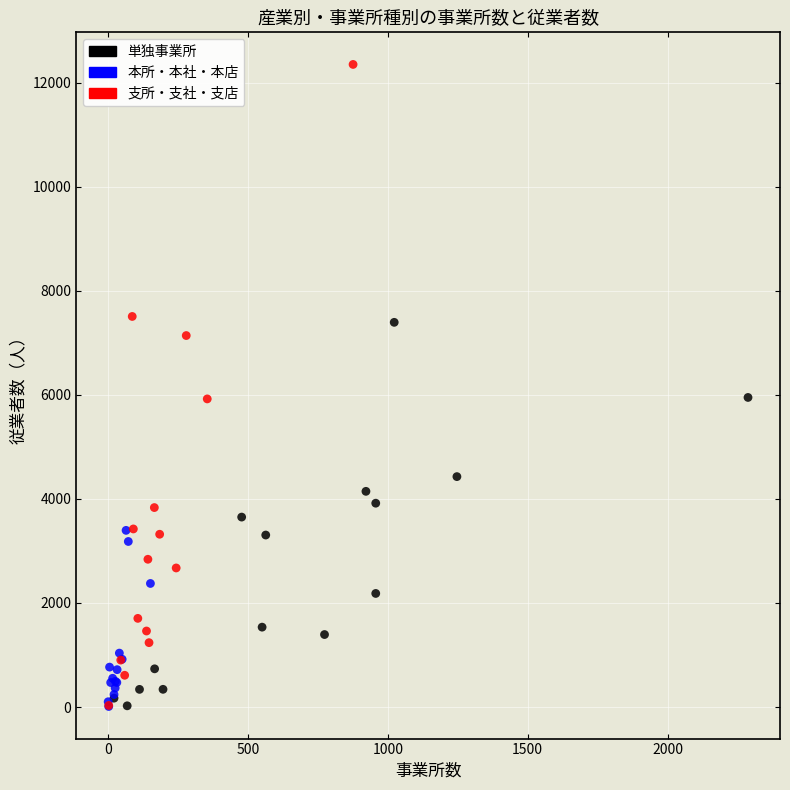

Which series reaches the maximum Y coordinate?

支所・支社・支店